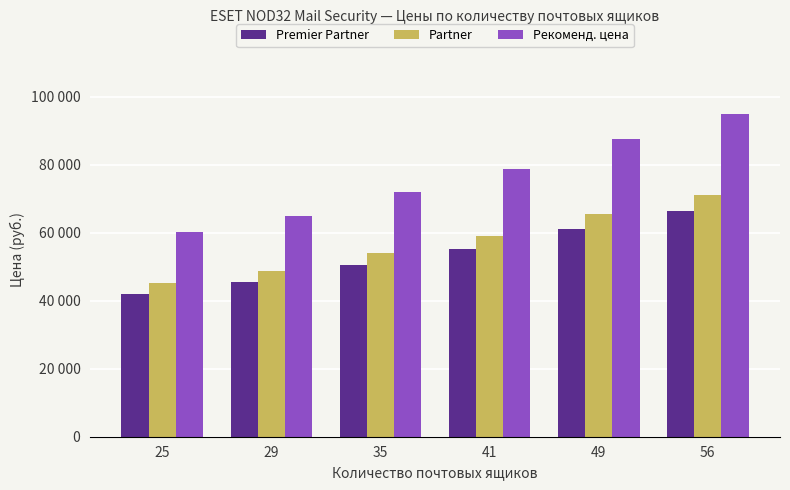

What are all the series names shown in the legend?

Premier Partner, Partner, Рекоменд. цена